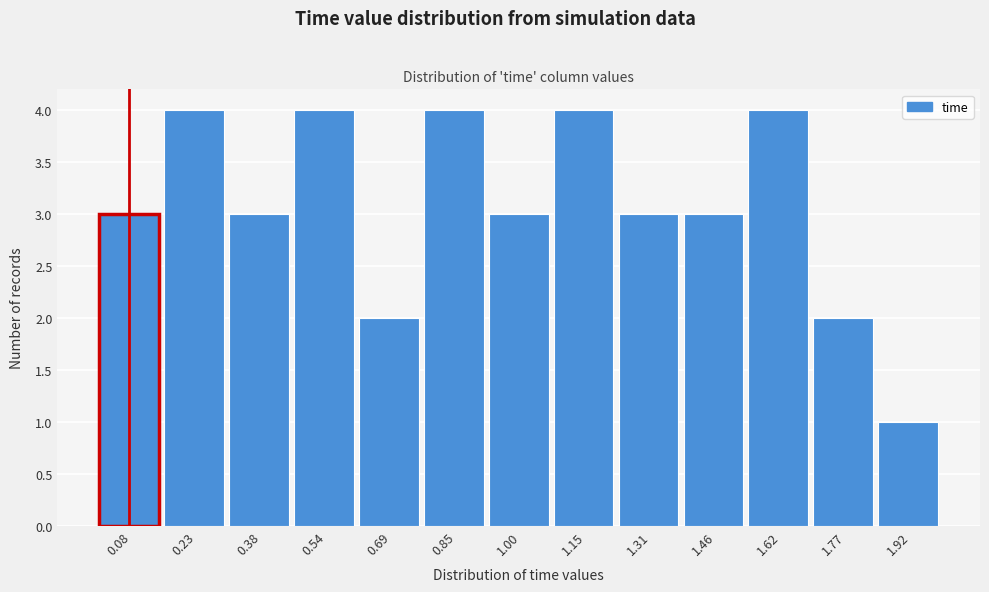

What is the height of the bar covering 0.00 to 0.16 on the x-axis? Neither the bar edges nor the heights are printed on the chart, so give them approximately, as read against the axes.

3